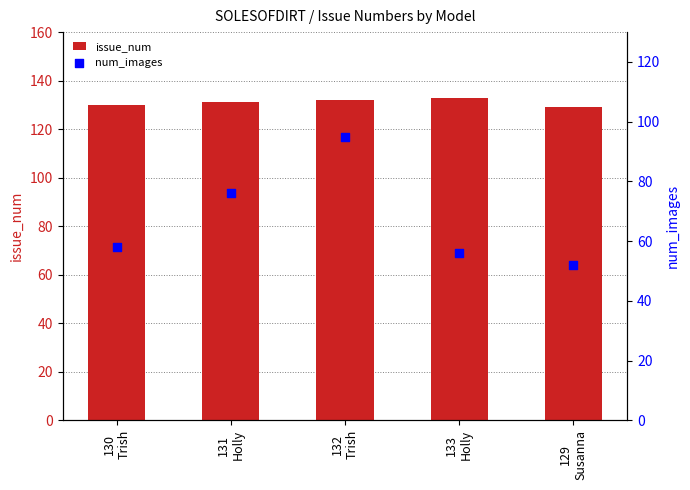

What are all the series names shown in the legend?

issue_num, num_images